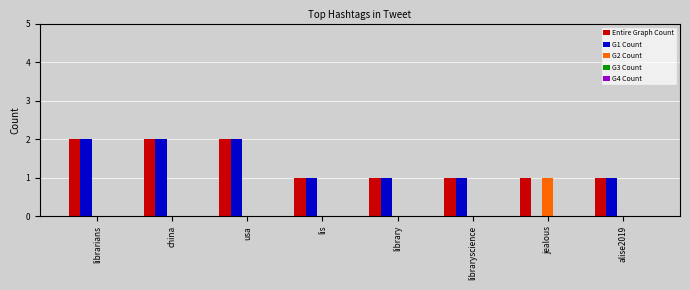

Is the value of G1 Count at lis greater than the value of G2 Count at usa?

Yes